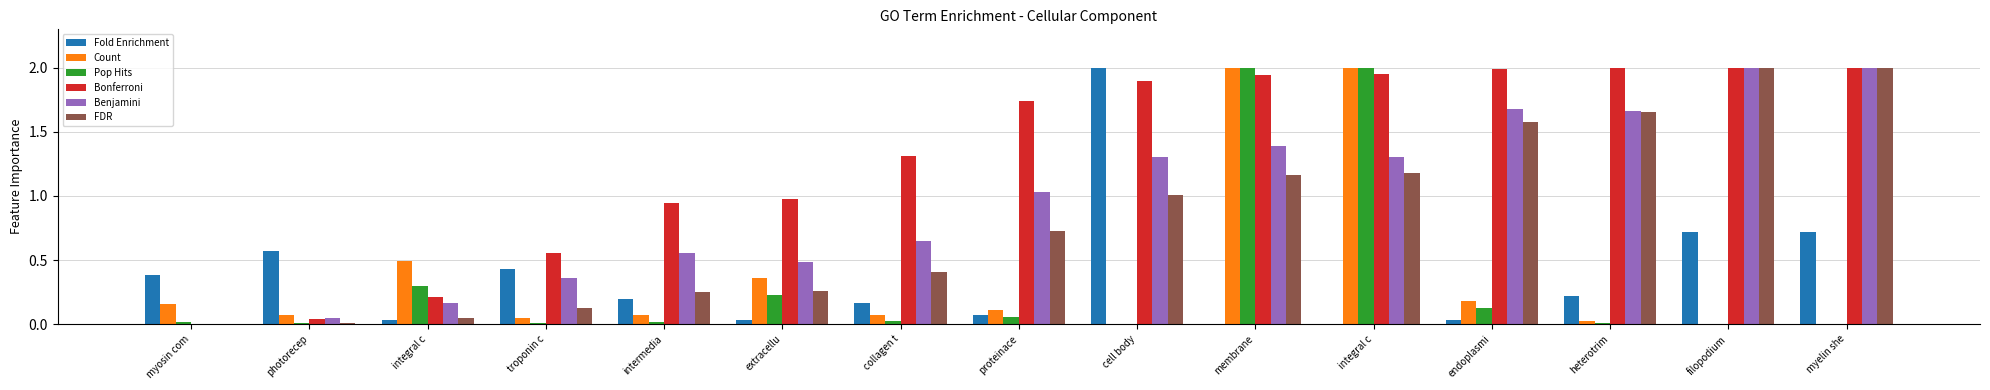

At integral c, list the series in order from smallest to largest.

Fold Enrichment, FDR, Benjamini, Bonferroni, Pop Hits, Count